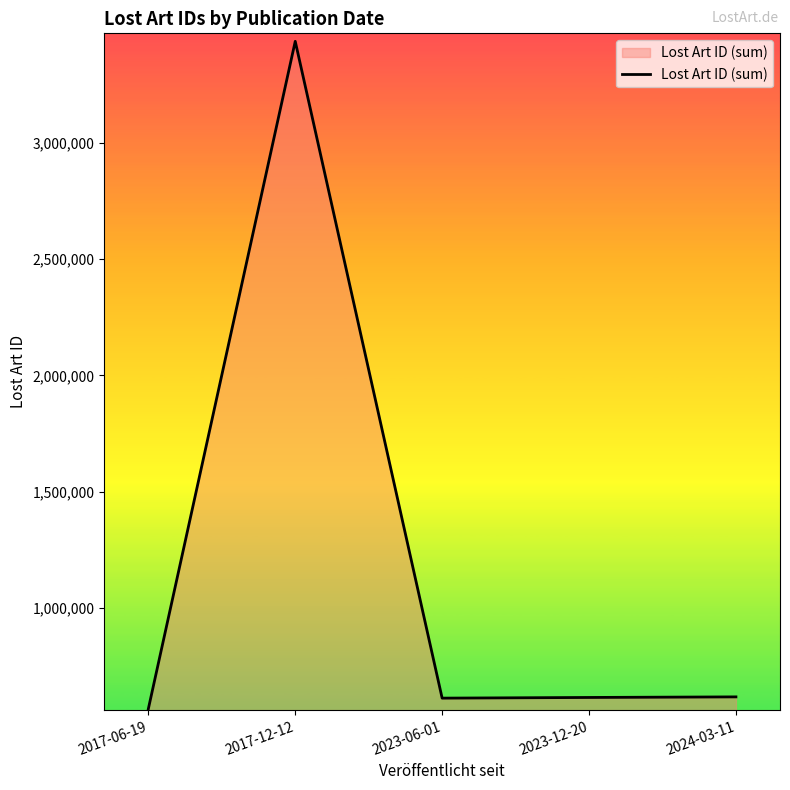

What is the ratio of the value at 2017-06-19 to the value at 2017-12-12?

0.2